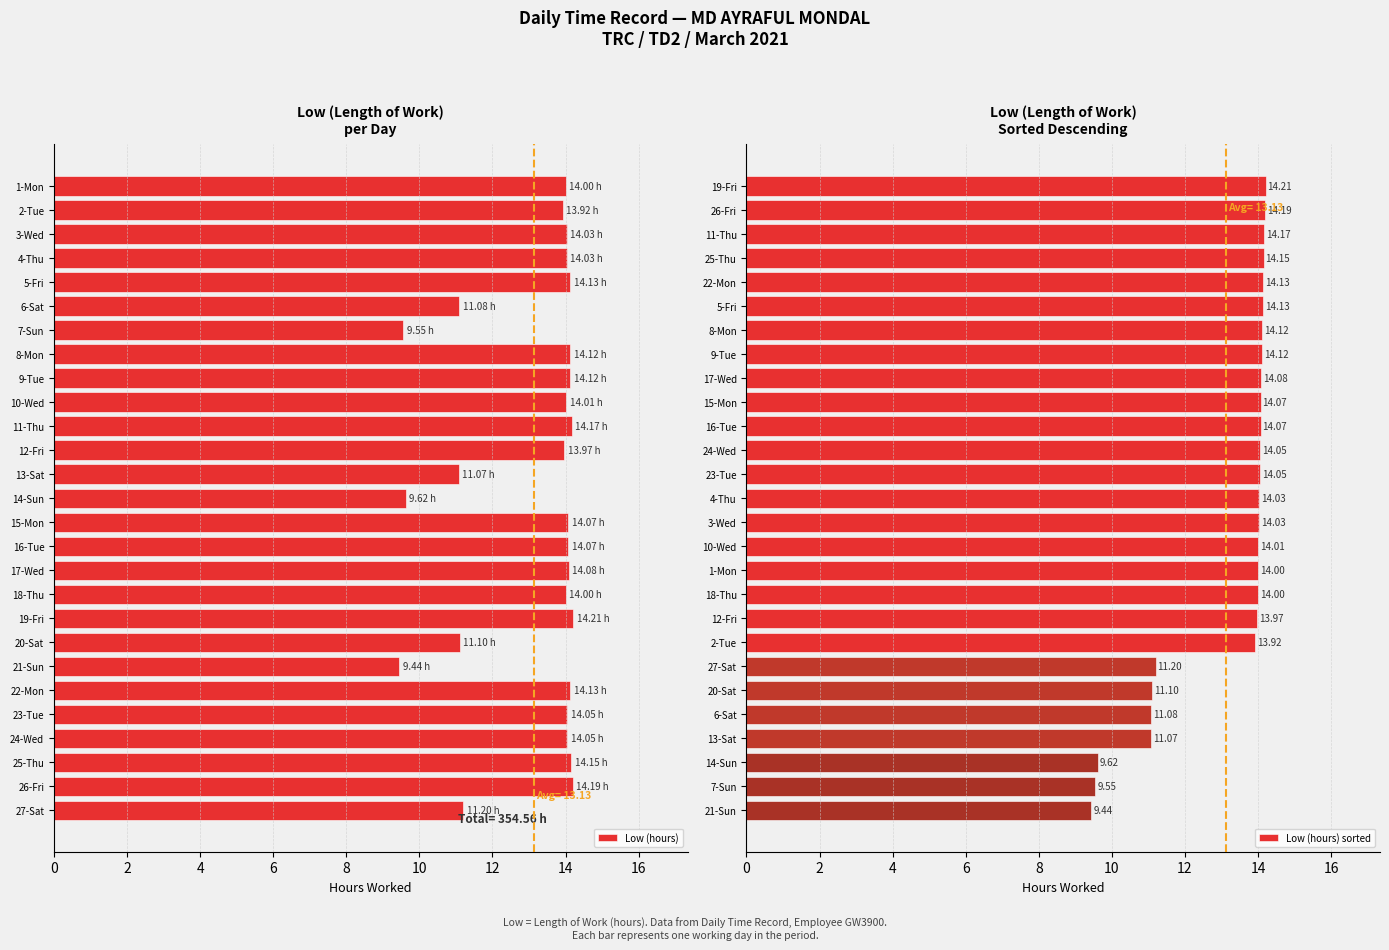

How many data points in Low (hours) are above 14?

16